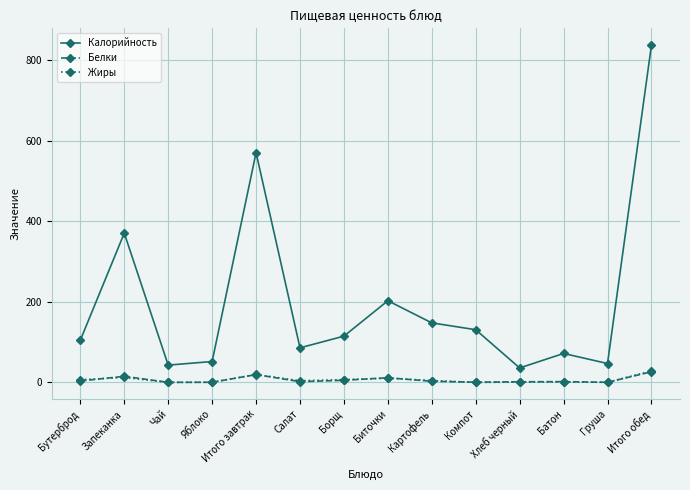

Where does the Калорийность series first go above 115?

Запеканка